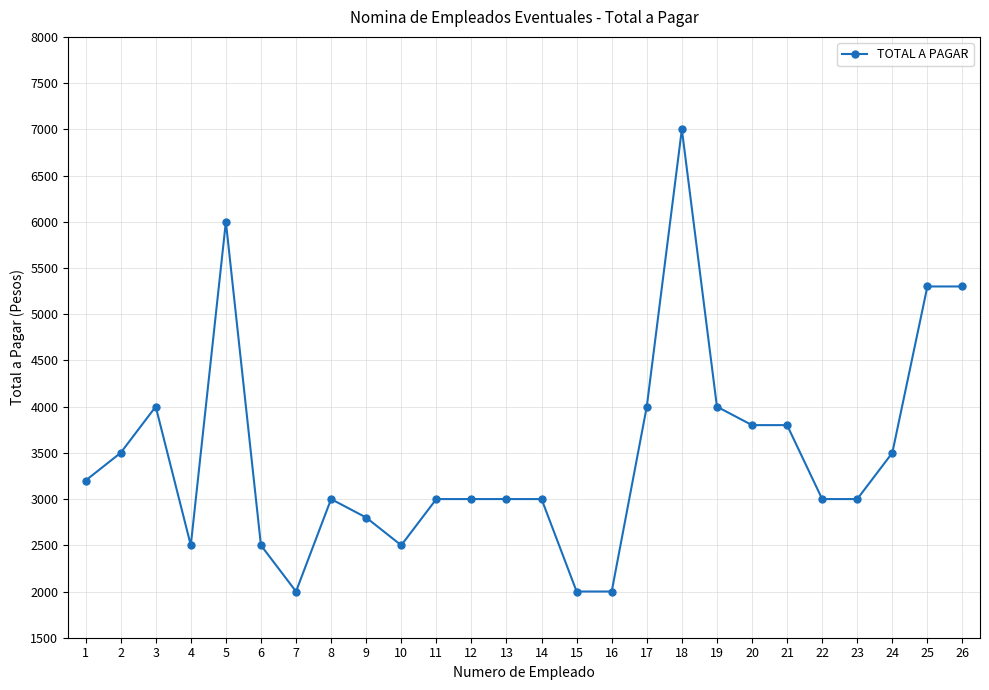

How many data points are less than 3000?

7